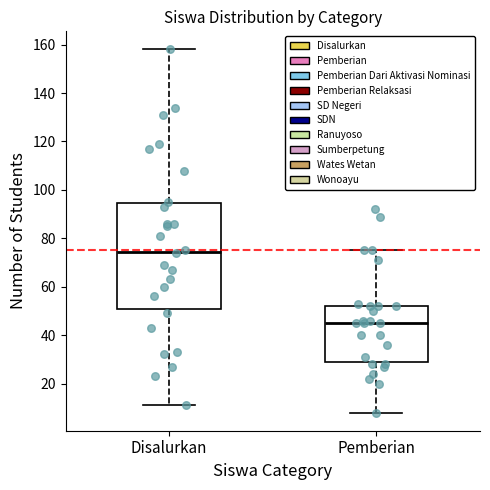

Which box has the lowest median line?

Pemberian